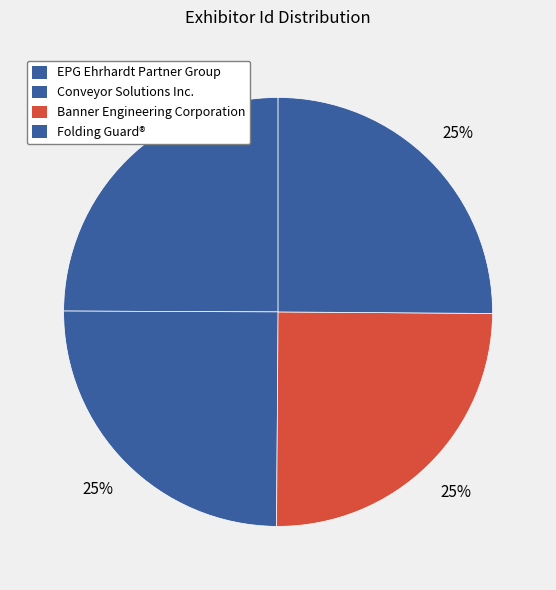

Is there any slice that represents more than half of the pie?

No